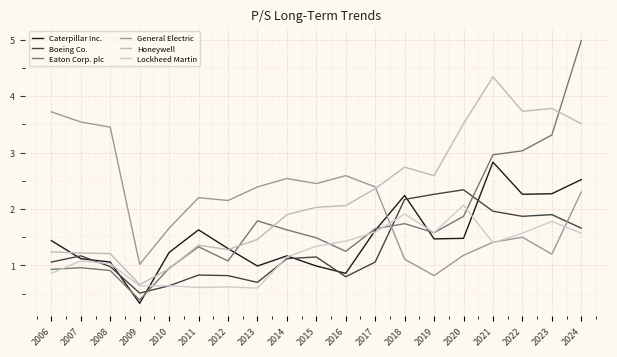

What is the spread (max minus min) of values at 2019?

1.8